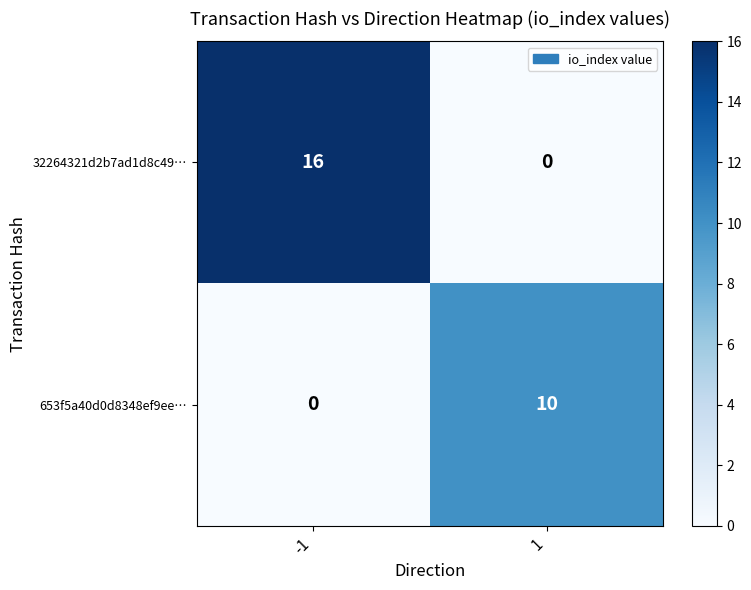

What is the sum of the 32264321d2b7ad1d8c49… values at 1 and -1?

16